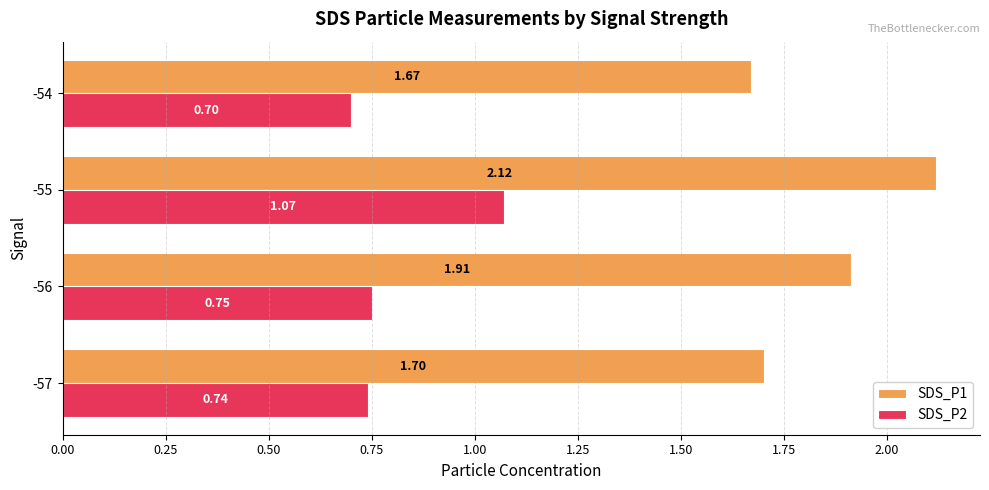

At how many categories does at least one series exceed 0?

4